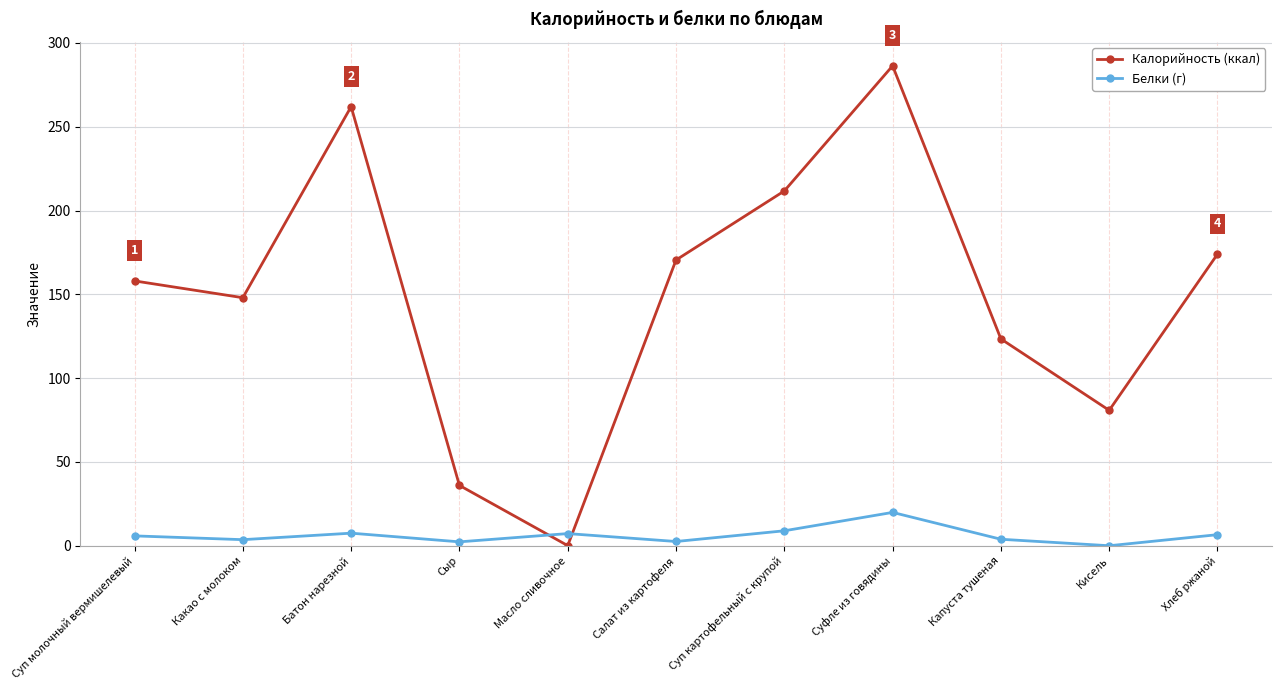

In Белки (г), how many points are higher than both neighbors (excluding endpoints)?

3